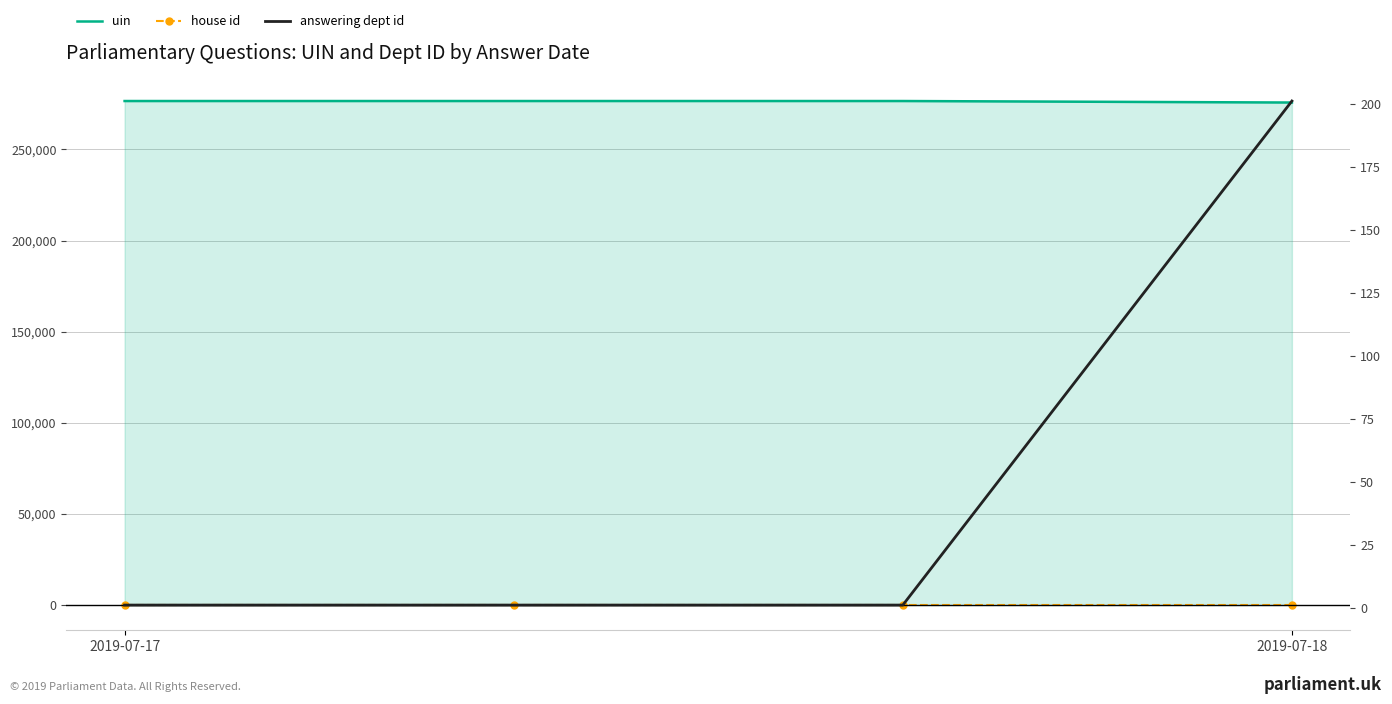

What is the label of the 4th point from the right?

2019-07-17